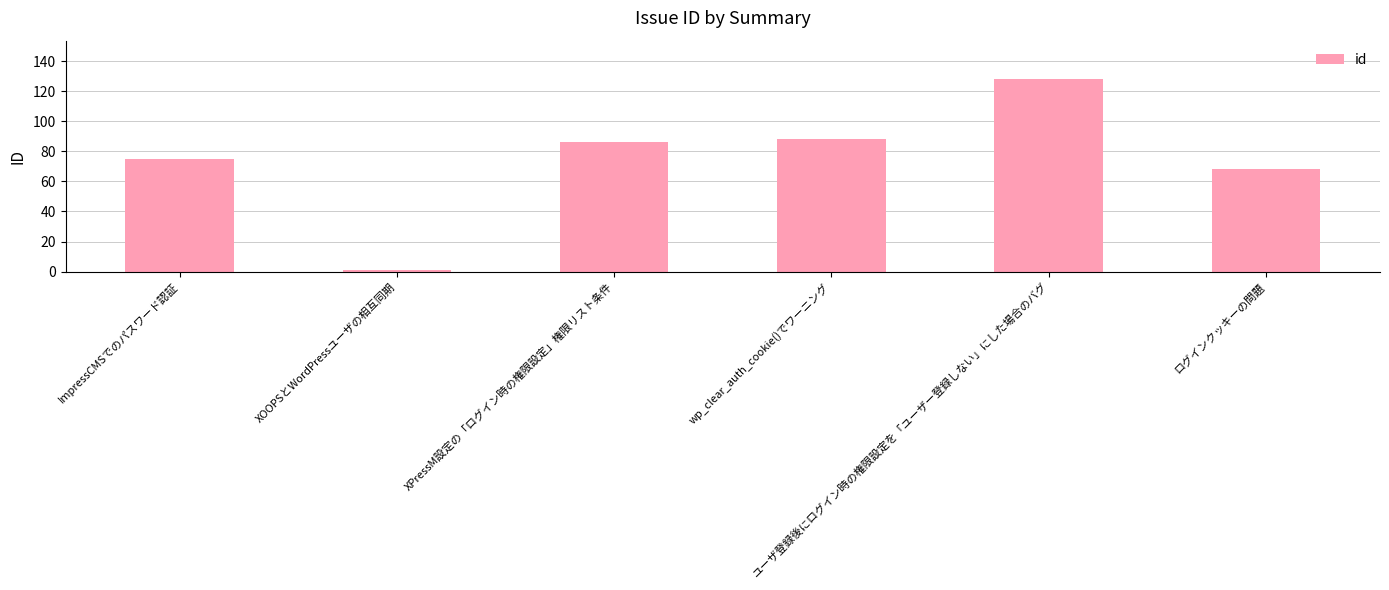

Where is the data nearest to the value 64?

ログインクッキーの問題